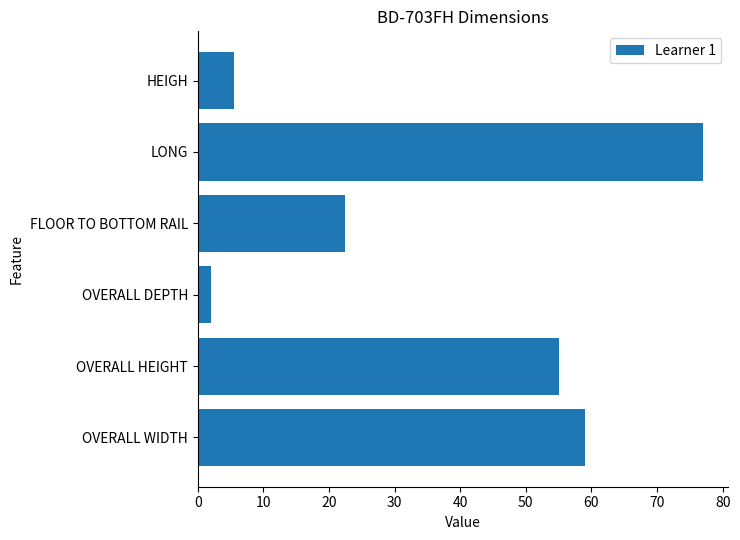

Is it true that the value at HEIGH is 5.5?

True